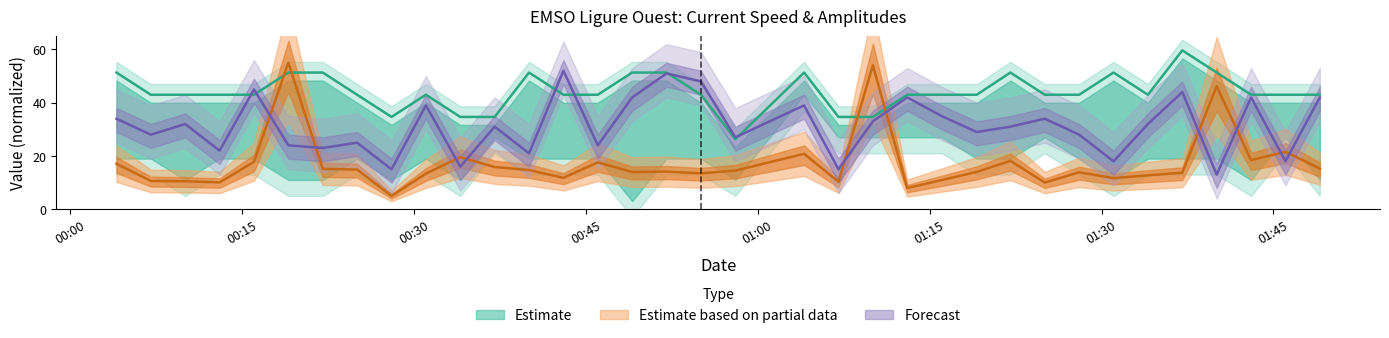

Is this an area chart (filled region under the line)?

No